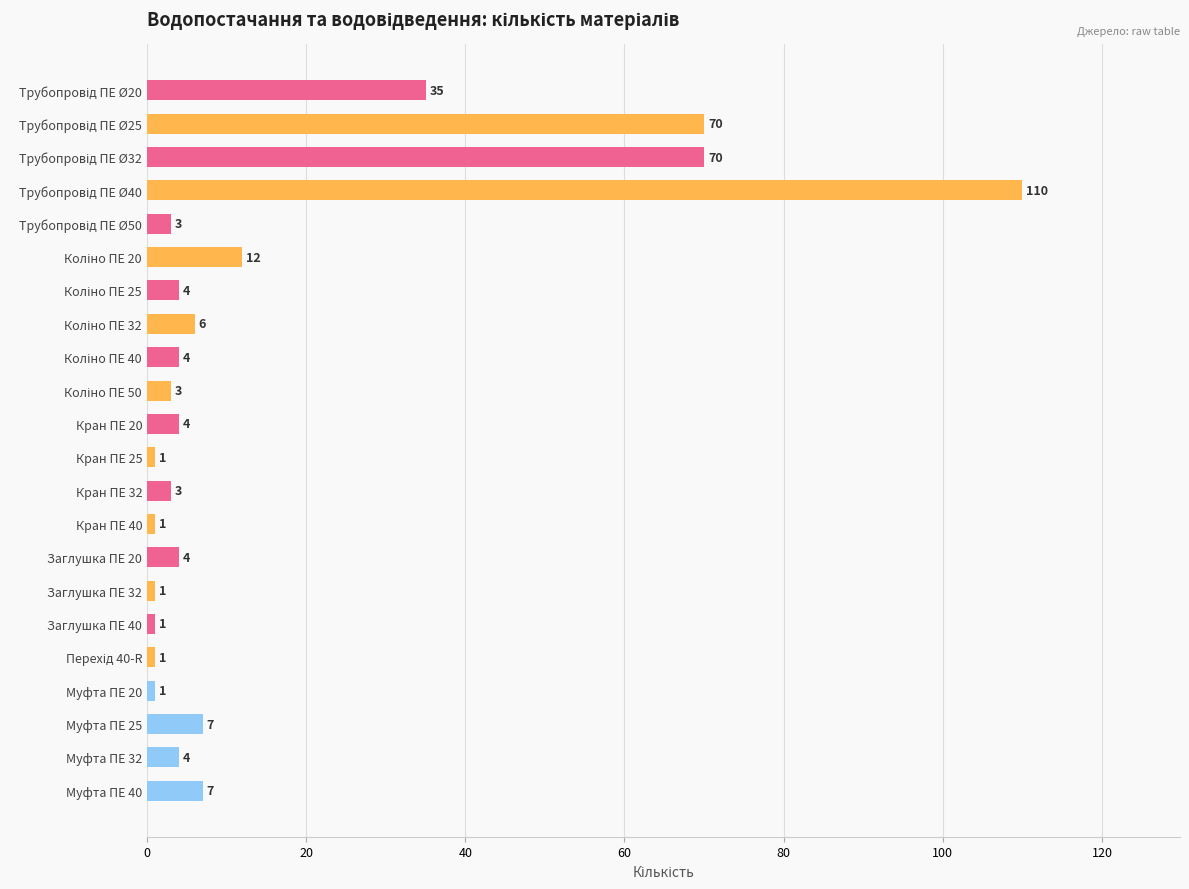

Does the chart contain stacked bars?

No